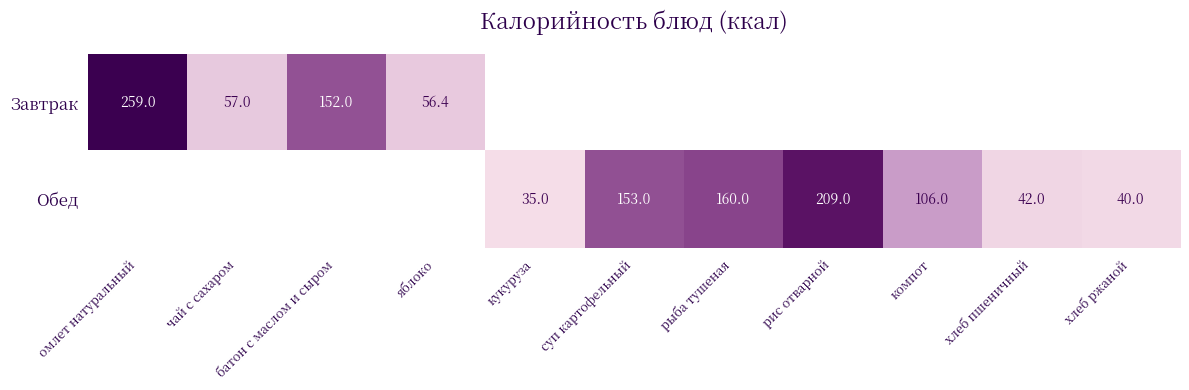

At which category does the chart reach its peak across all series?

омлет натуральный